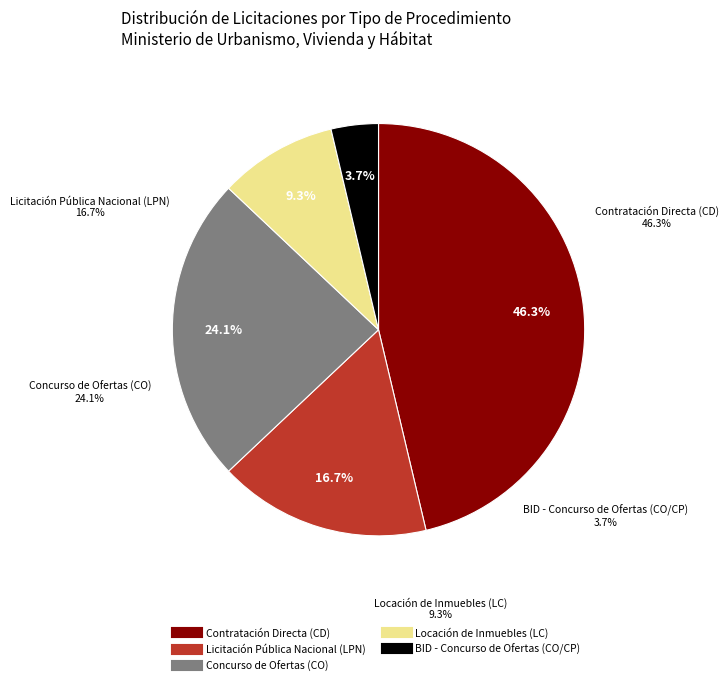

To the nearest percent, what is the combined percentage of BID - Concurso de Ofertas (CO/CP) and Locación de Inmuebles (LC)?

13%